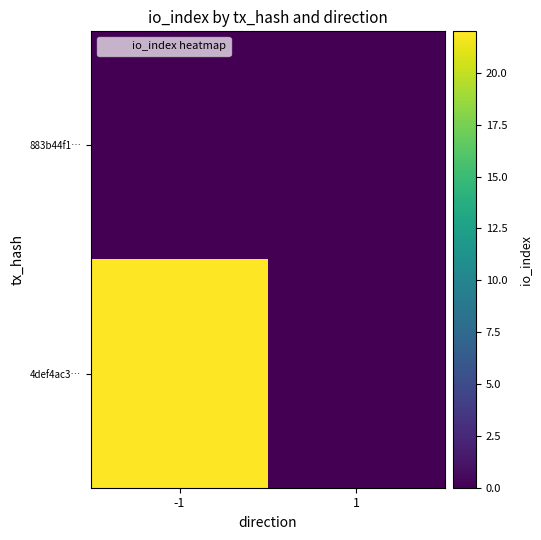

Reading left to right, list all the values displayed in this chart.

883b44f1…: -1=0	1=0
4def4ac3…: -1=22	1=0